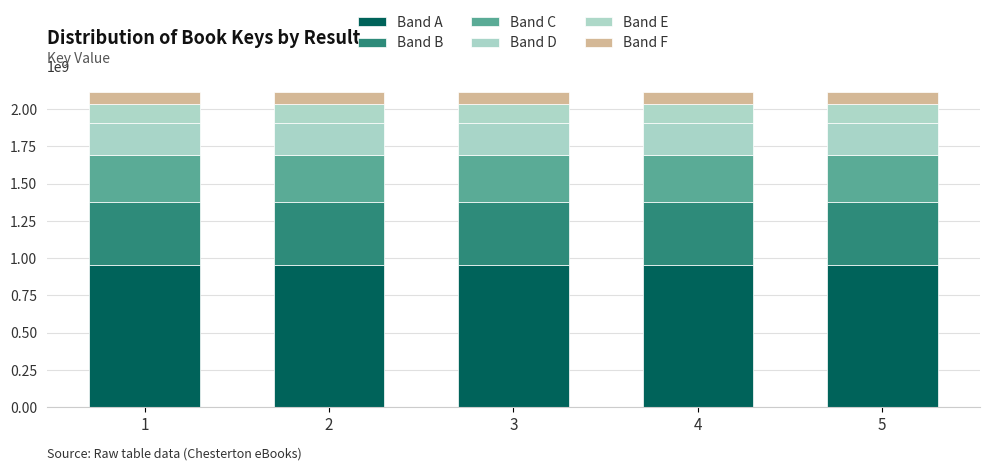

At how many categories does at least one series exceed 155098926?

5